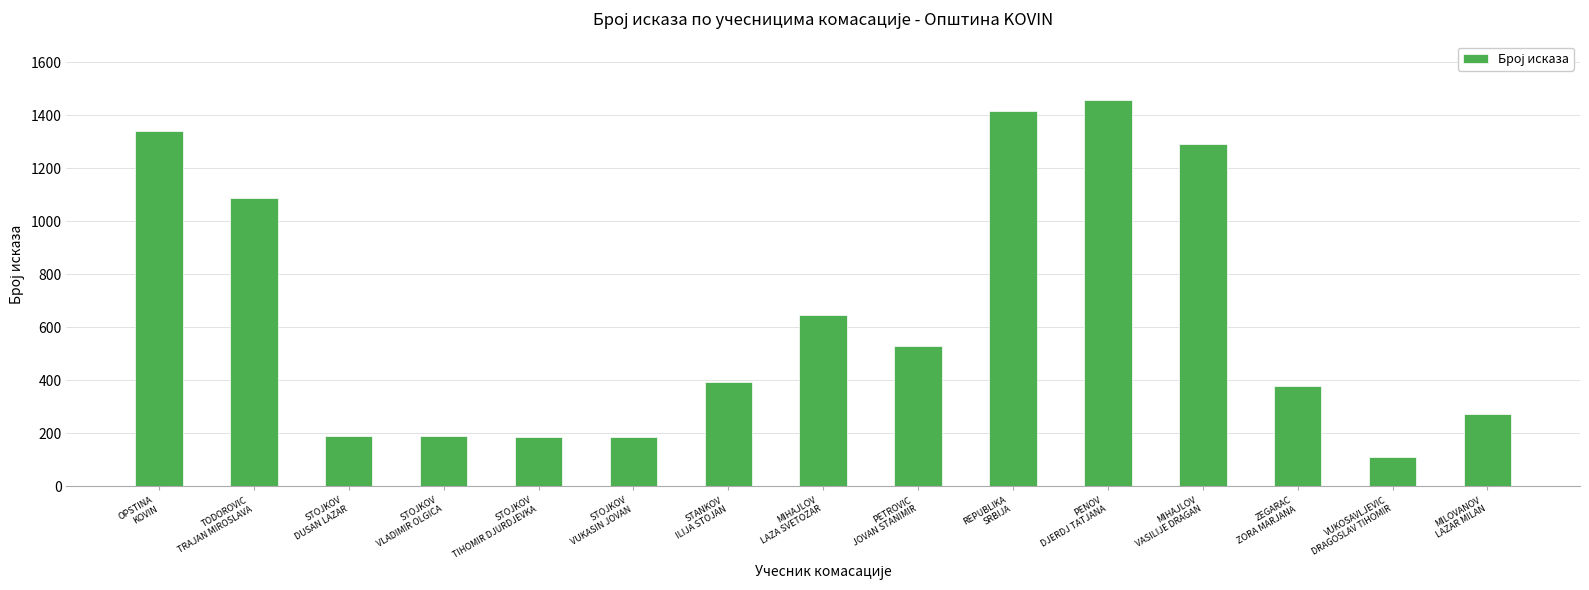

What is the maximum value shown in the chart?

1459